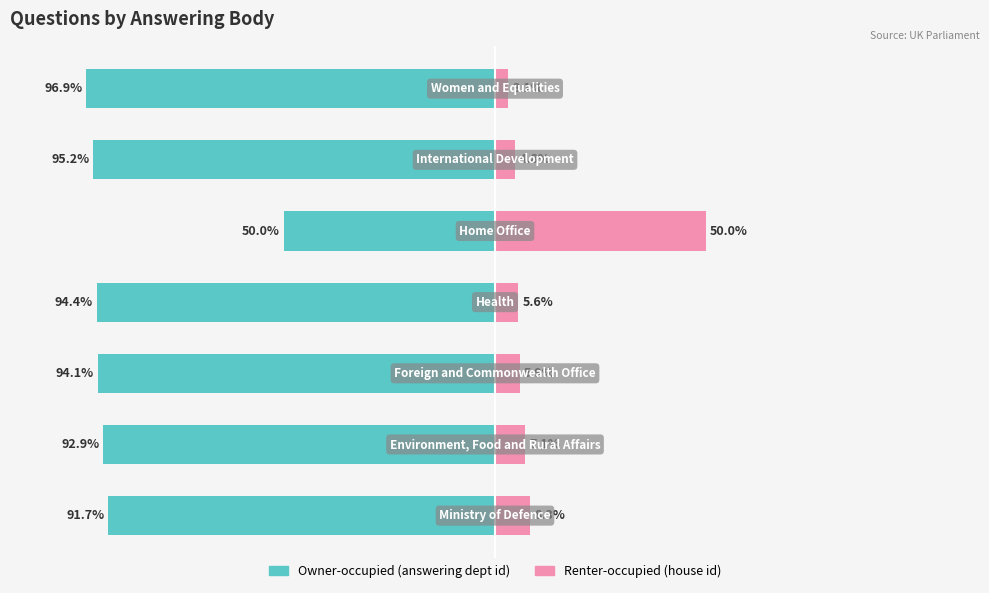

The value of Renter-occupied (house id) at 1 is 4.0. True or false?

False